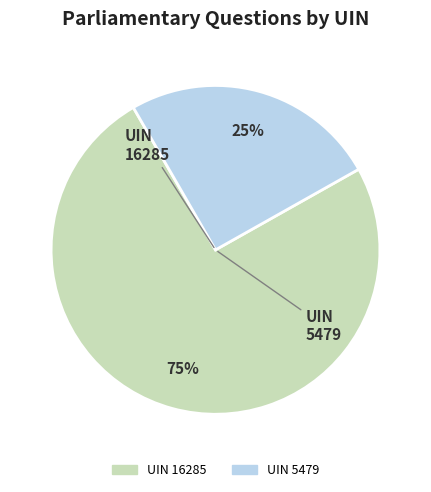

Does any single category account for the majority?

Yes